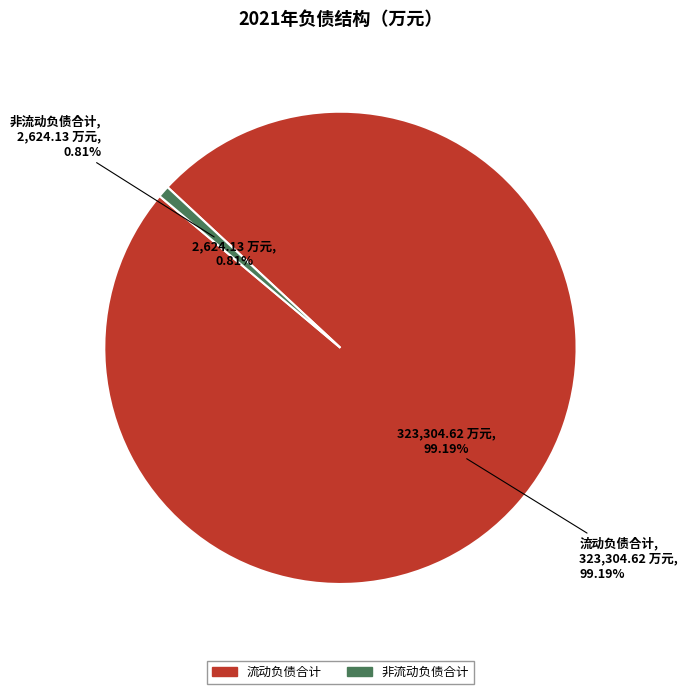

Between 非流动负债合计 and 流动负债合计, which is larger?

流动负债合计